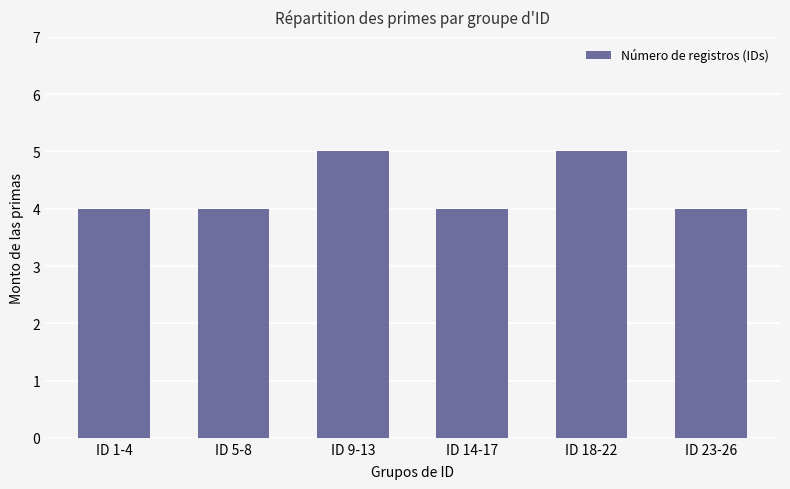

How many bars are there in total?

6